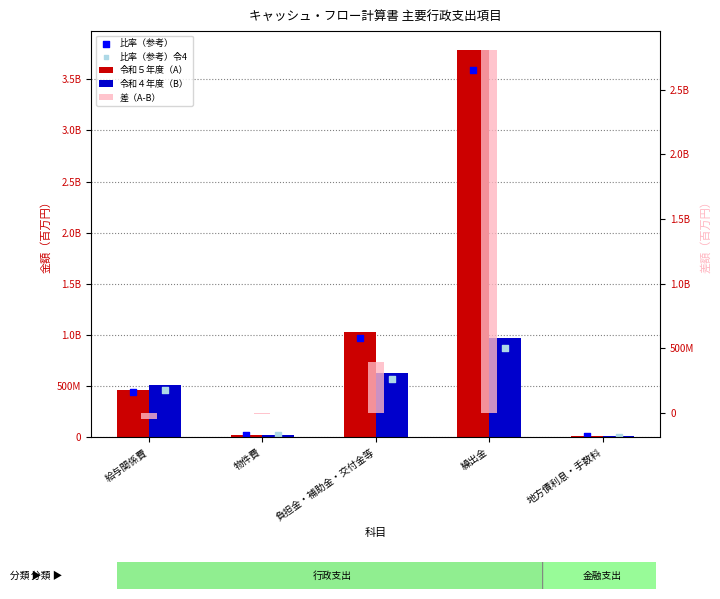

At which category is the sum across all series the highest?

繰出金